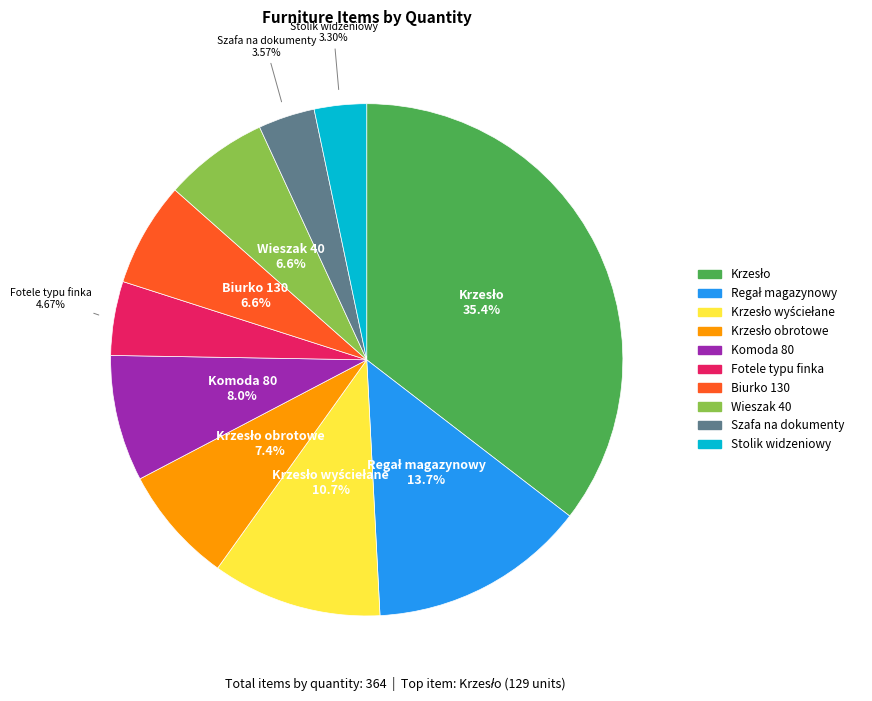

Is there a majority slice in this chart?

No